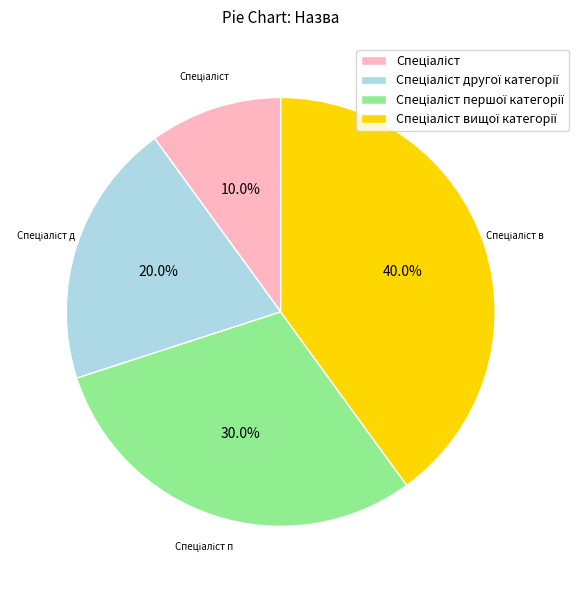

Is there a majority slice in this chart?

No